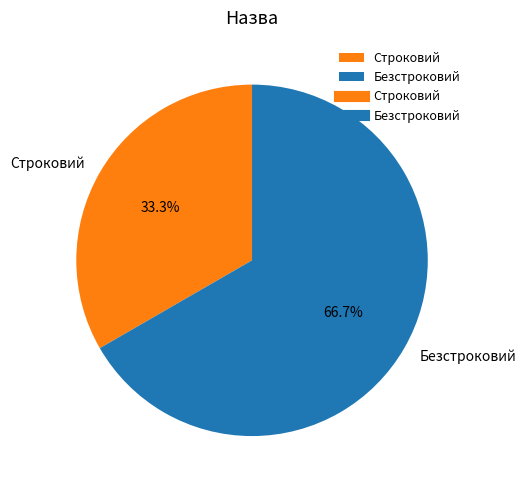

The Строковий slice represents 33% of the pie. True or false?

True